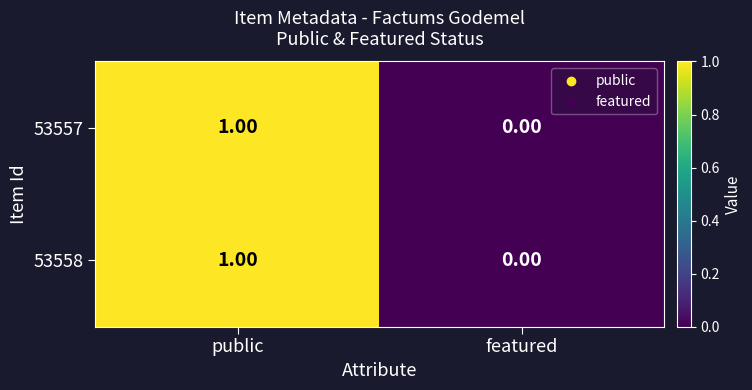

How many series are shown in this chart?

2